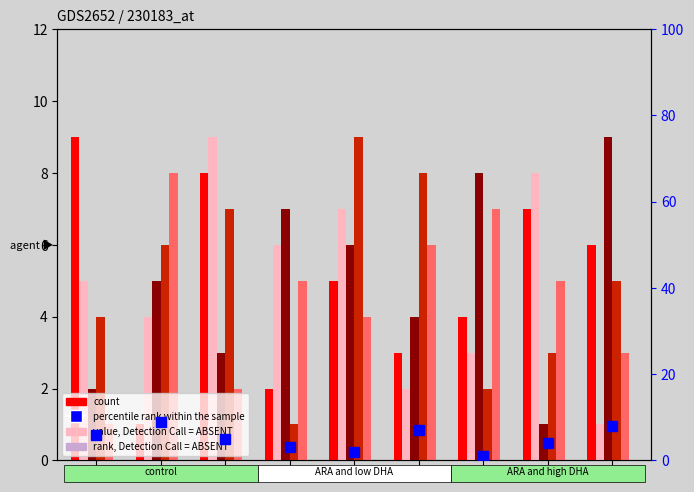

What is the label of the 7th bar from the right?

1